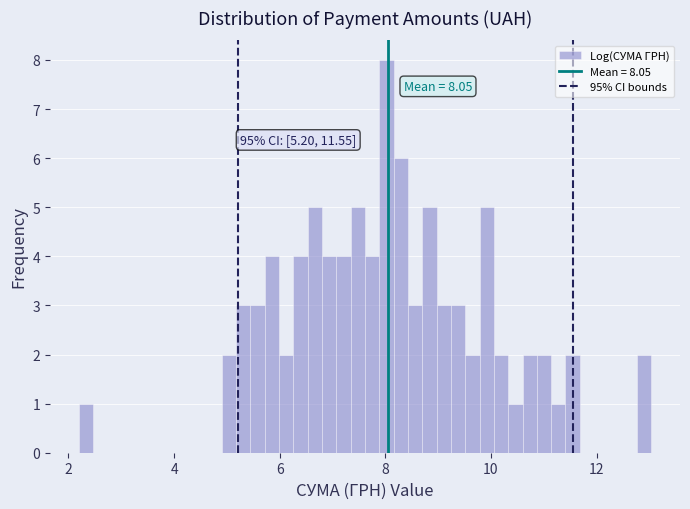

Around what value on the x-axis is the tallest bar? Give the approximate position of its centre, as read against the axis.

8.0